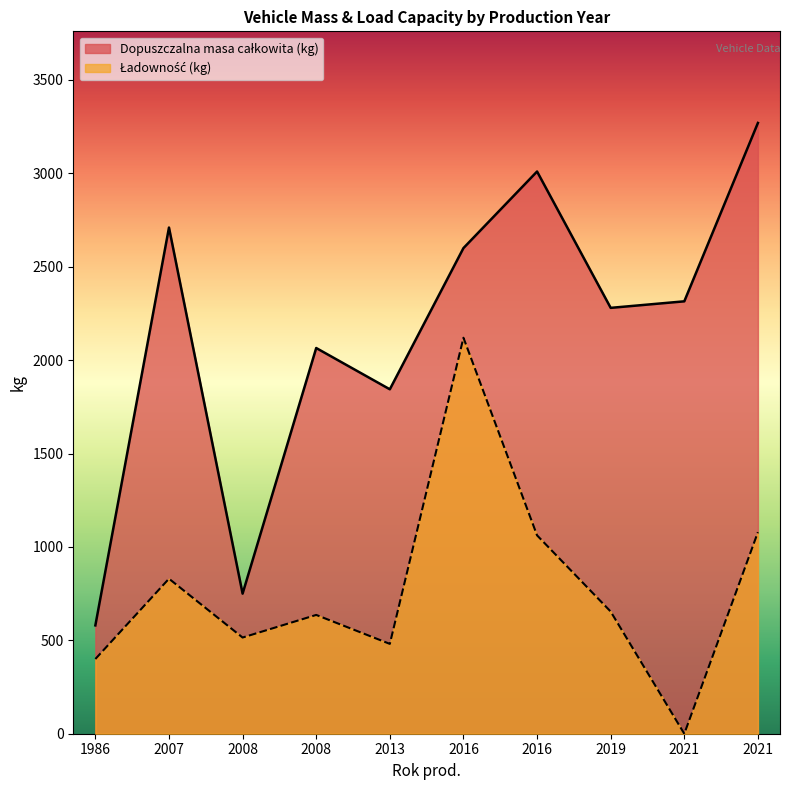

How many lines are shown in the chart?

2